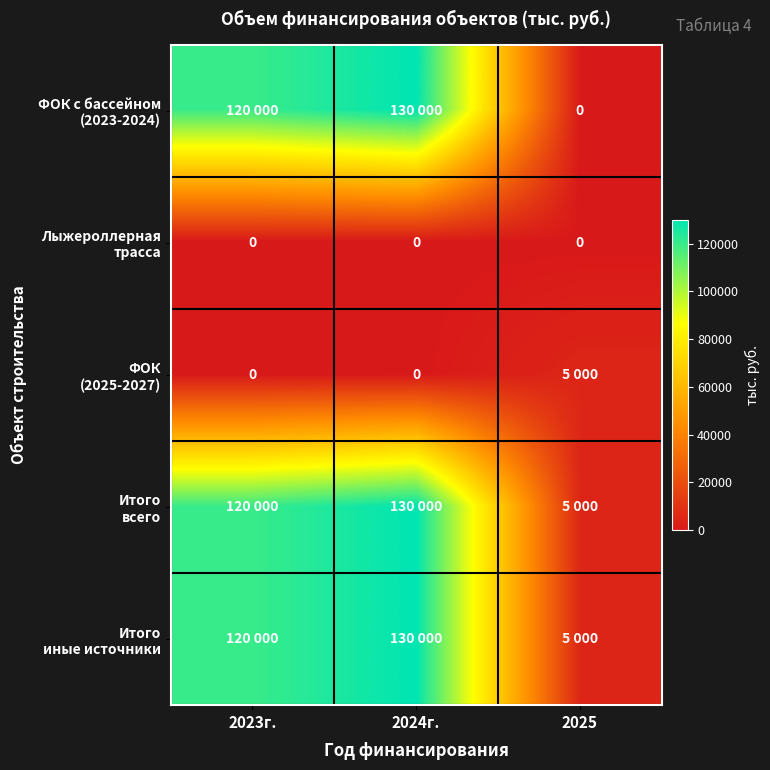

Which category has the highest value in the Итого всего series?

2024г.